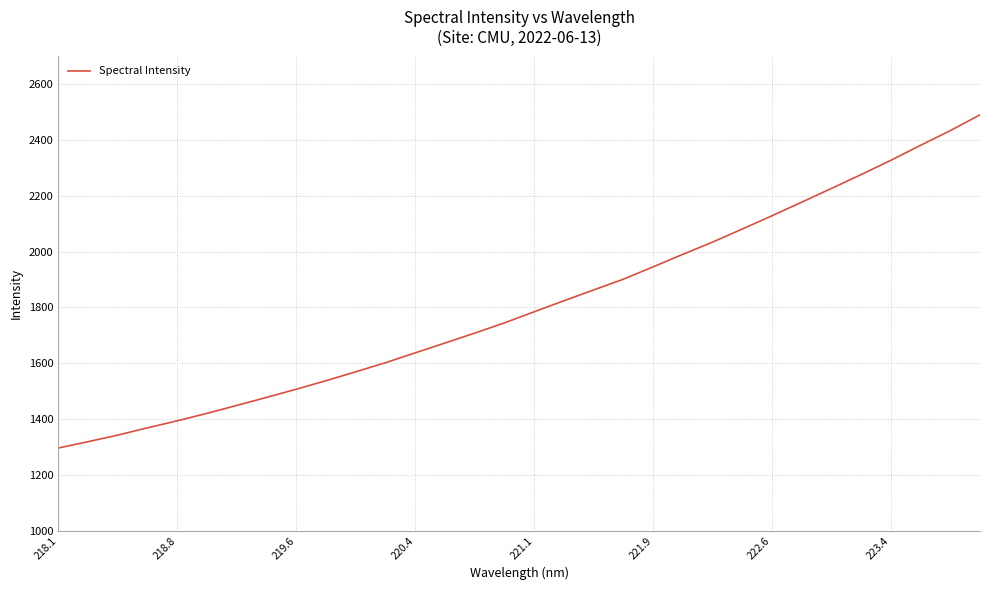

What is the minimum value shown in the chart?

1295.9